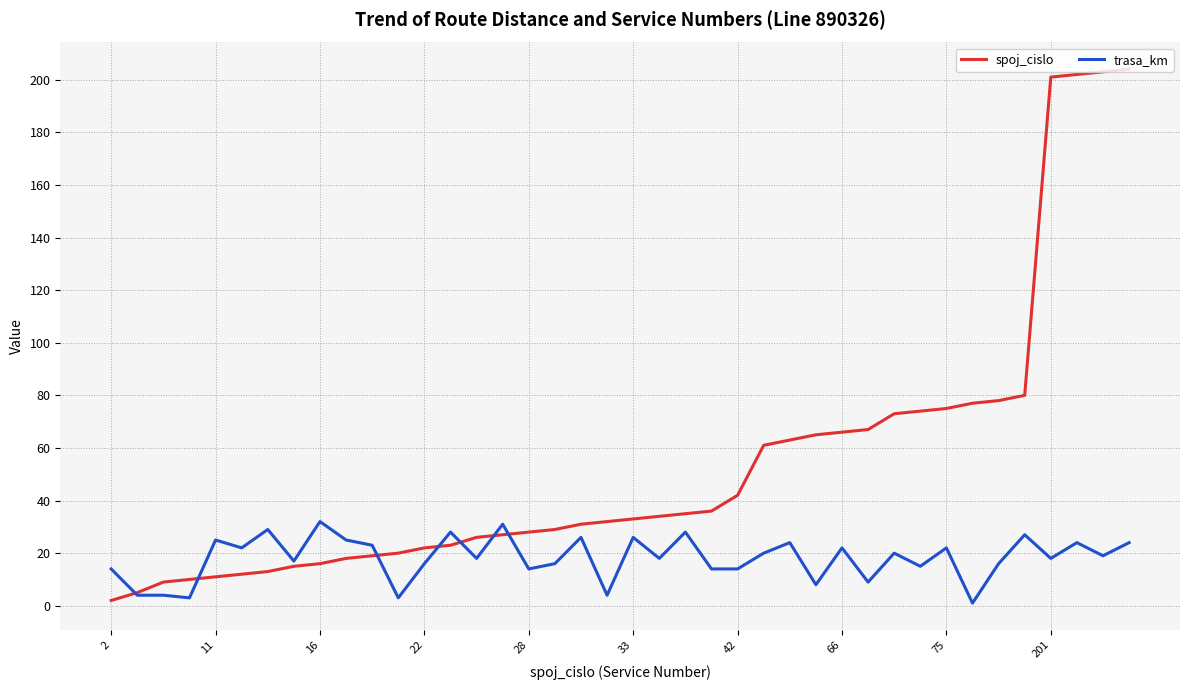

What is the average value of the spoj_cislo series?

53